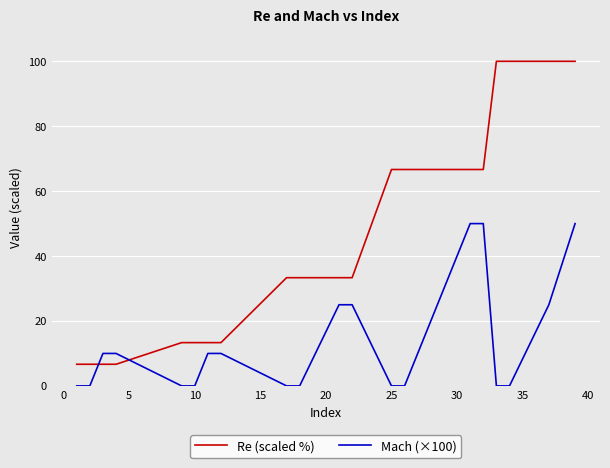

What is the difference between the maximum and minimum values in the Mach (×100) series?

50.0